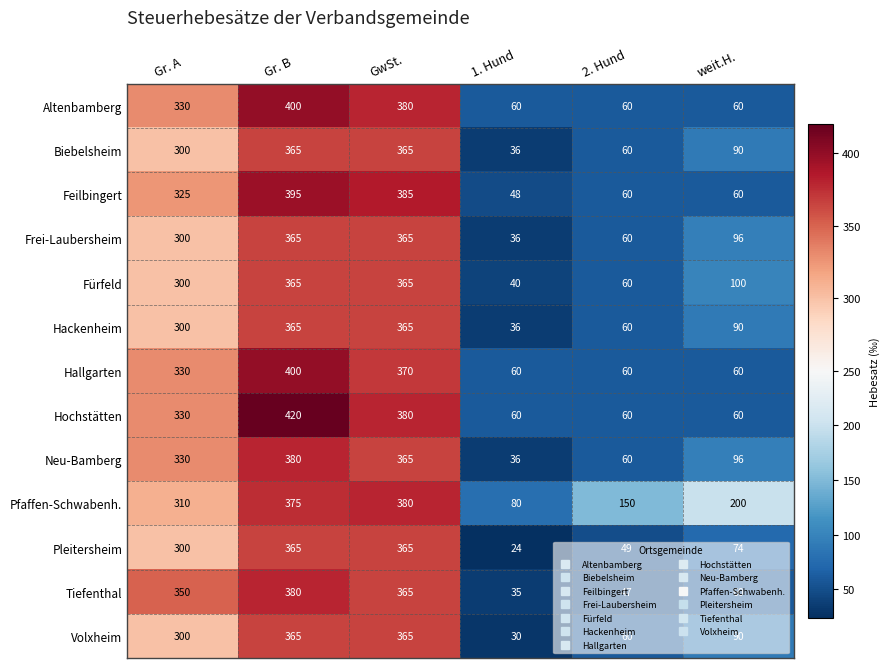

Between Gr. B and 2. Hund, which series saw the biggest shift?

Hochstätten